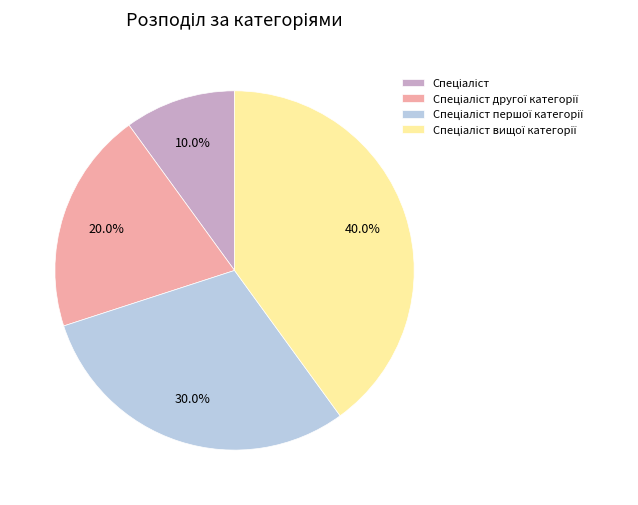

Is there any slice that represents more than half of the pie?

No